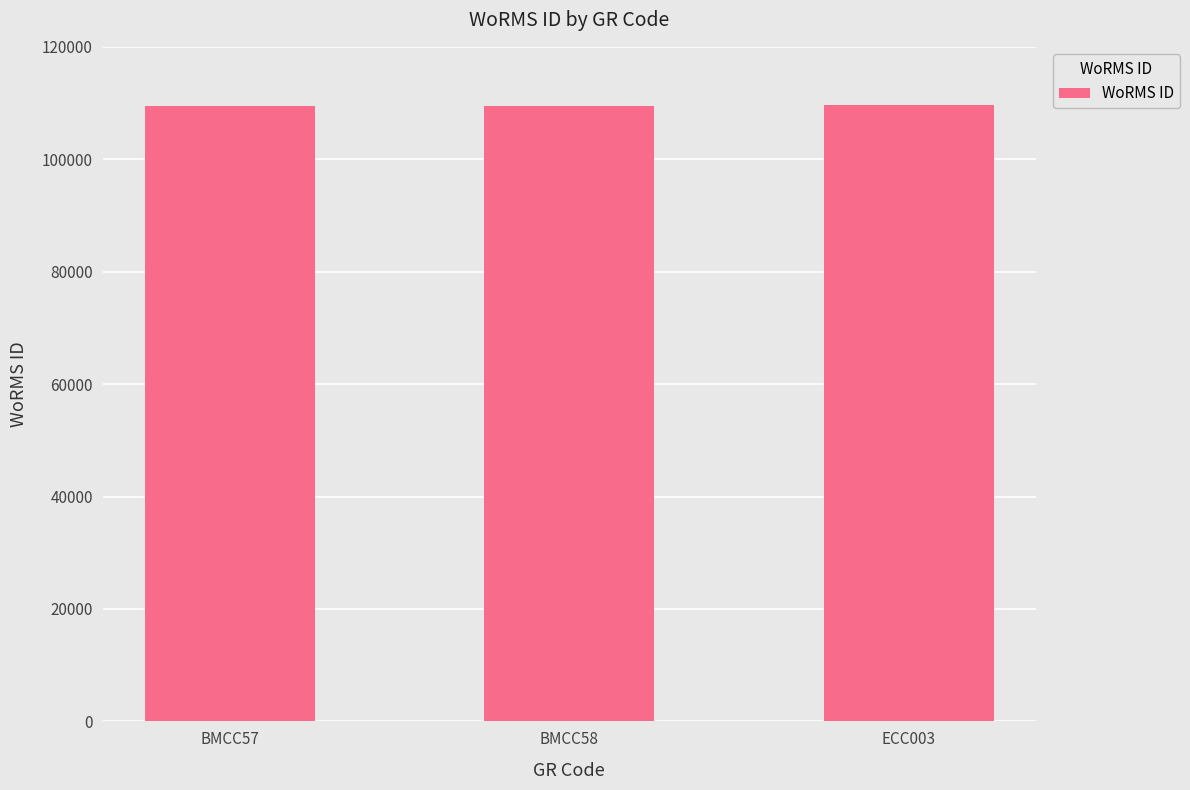

What is the maximum value shown in the chart?

109714